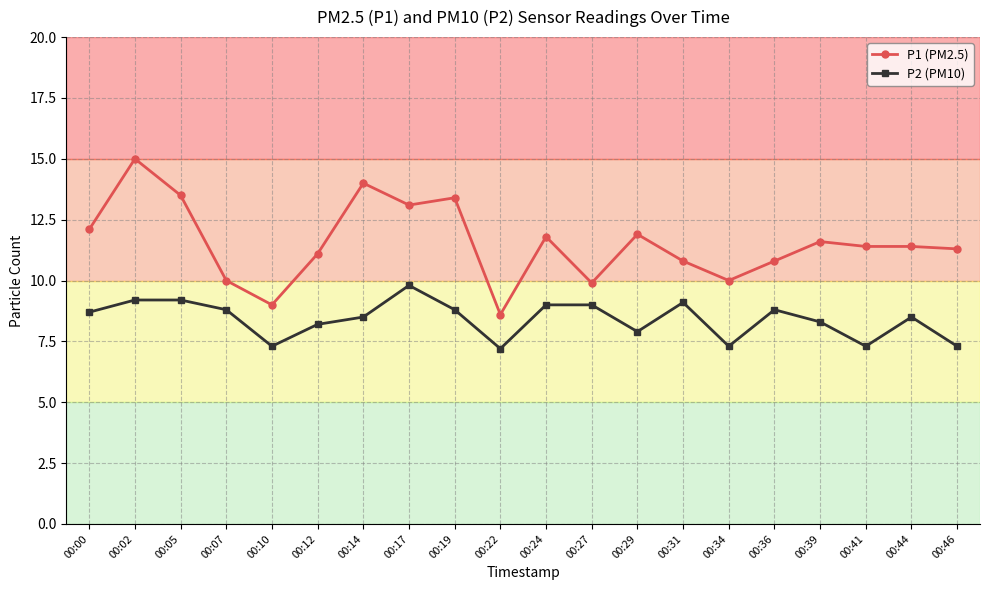

What is the total value across all series at 00:39?

19.9